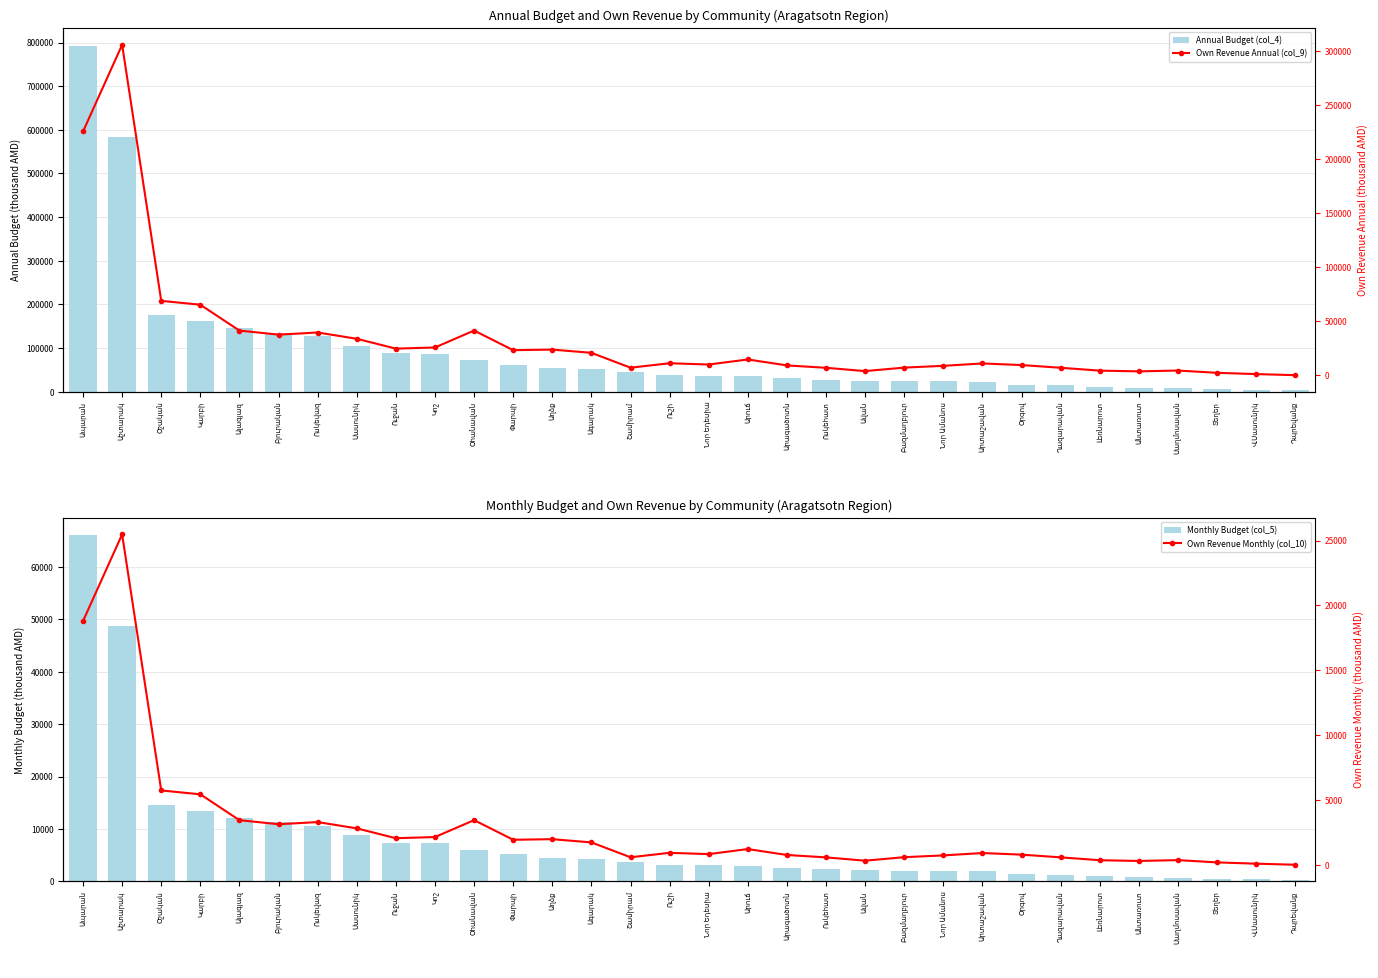

What is the total value across all series at Ավան?

31727.1